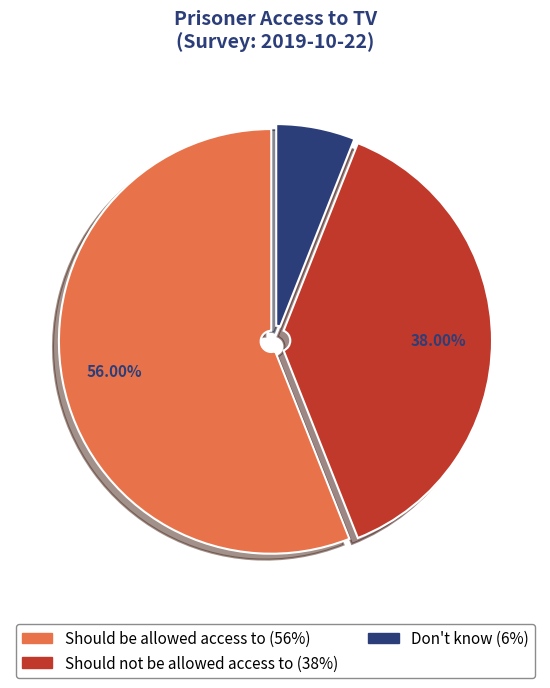

Which category has the smallest portion of the pie?

Don't know